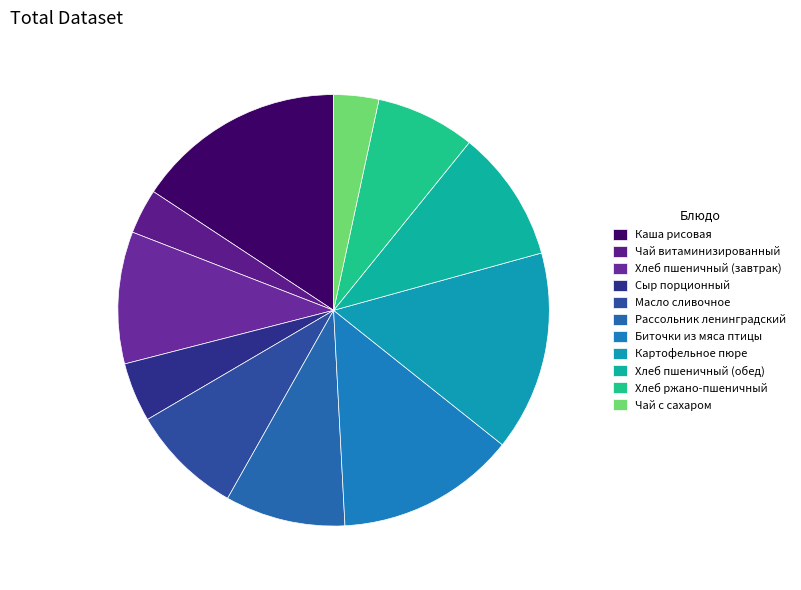

How many segments does this pie chart have?

11